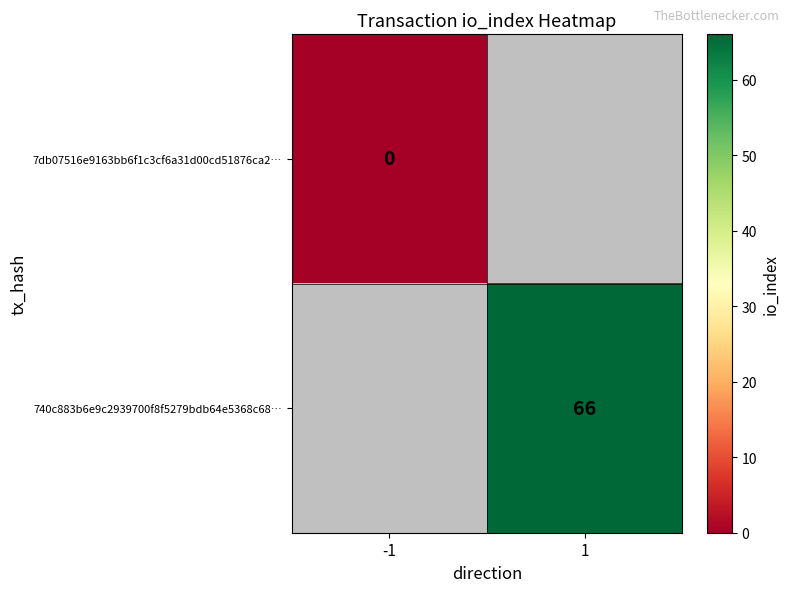

True or false: 740c883b6e9c2939700f8f5279bdb64e5368c68… has a value of 16.4 at 1.

False